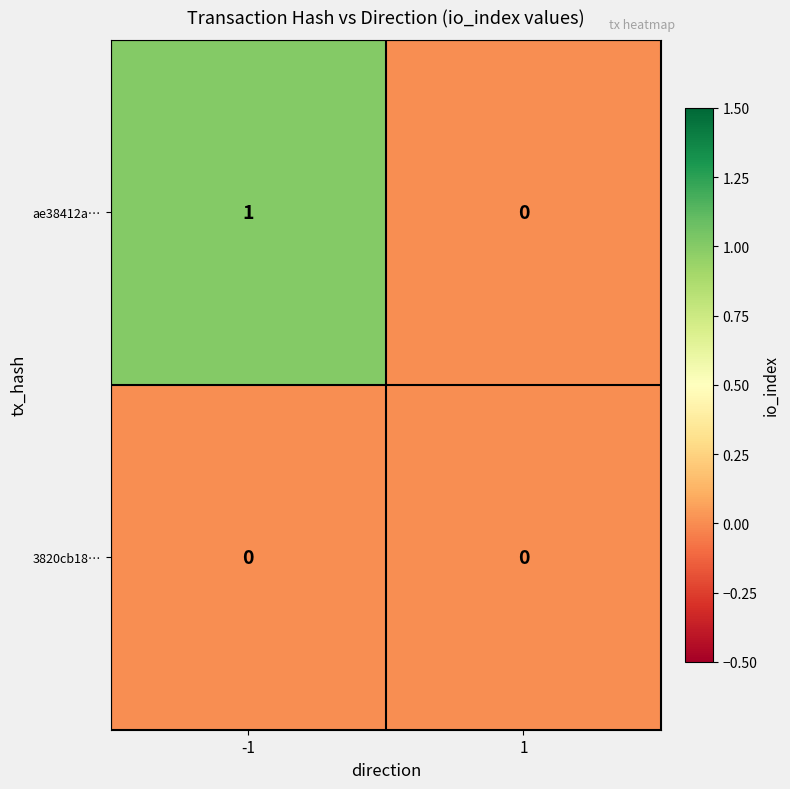

Which series has the largest total across all categories?

ae38412a…